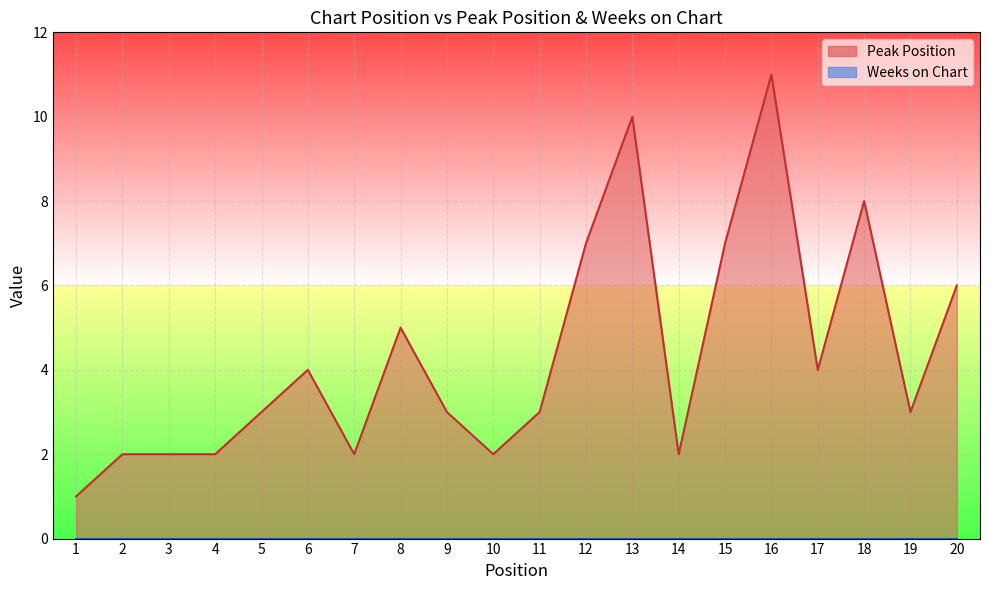

List the labels in order of value, largest first.

16, 13, 18, 12, 15, 20, 8, 6, 17, 5, 9, 11, 19, 2, 3, 4, 7, 10, 14, 1